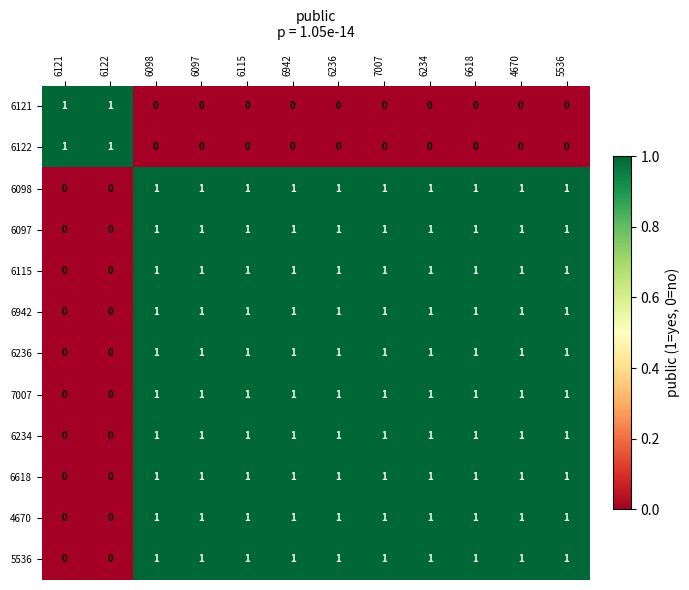

At how many categories does at least one series exceed 0?

12